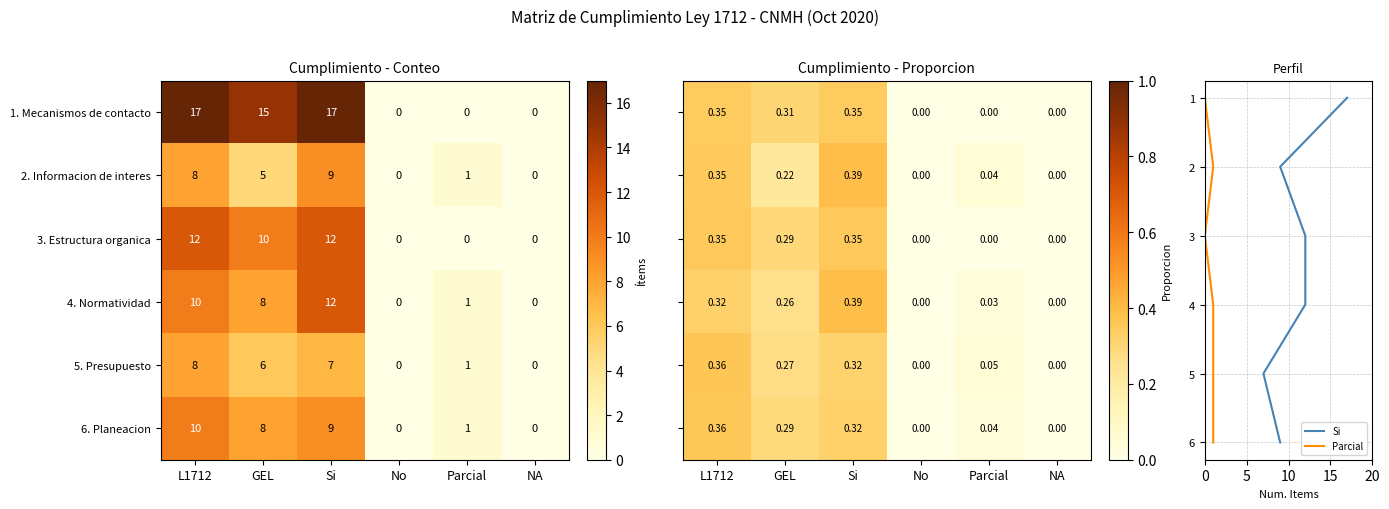

What is the difference between the maximum and minimum values in the 4. Normatividad series?

12